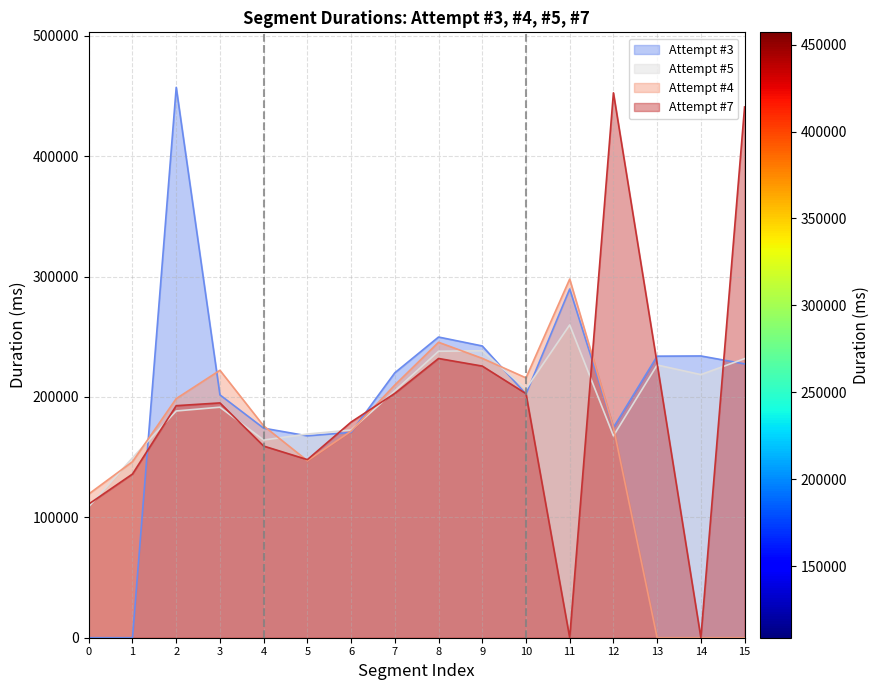

Where do Attempt #3 and Attempt #4 first cross each other?

1 and 2